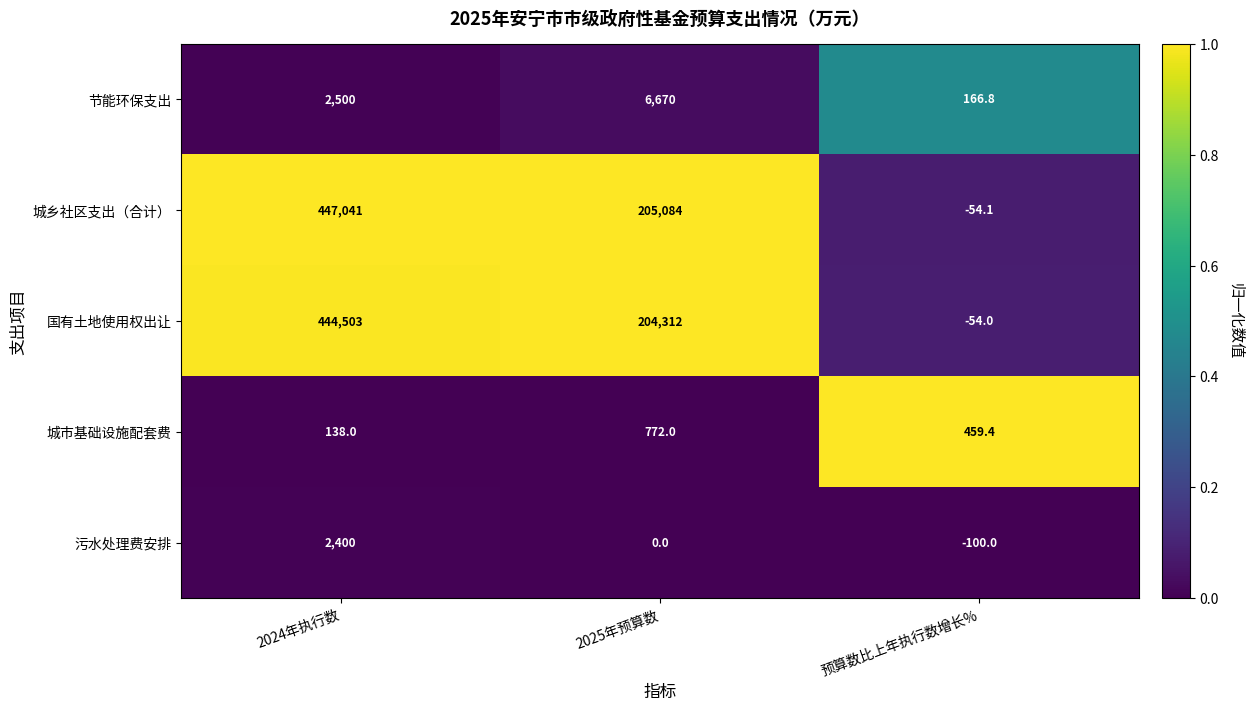

What is the difference between the highest and lowest values at 2024年执行数?

446903.0